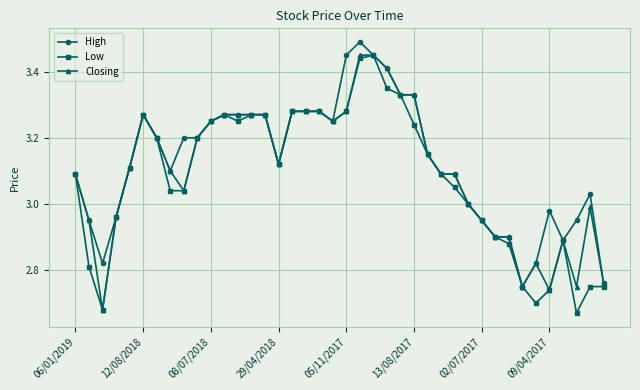

True or false: High has more than 0 points higher than both neighbors.

True